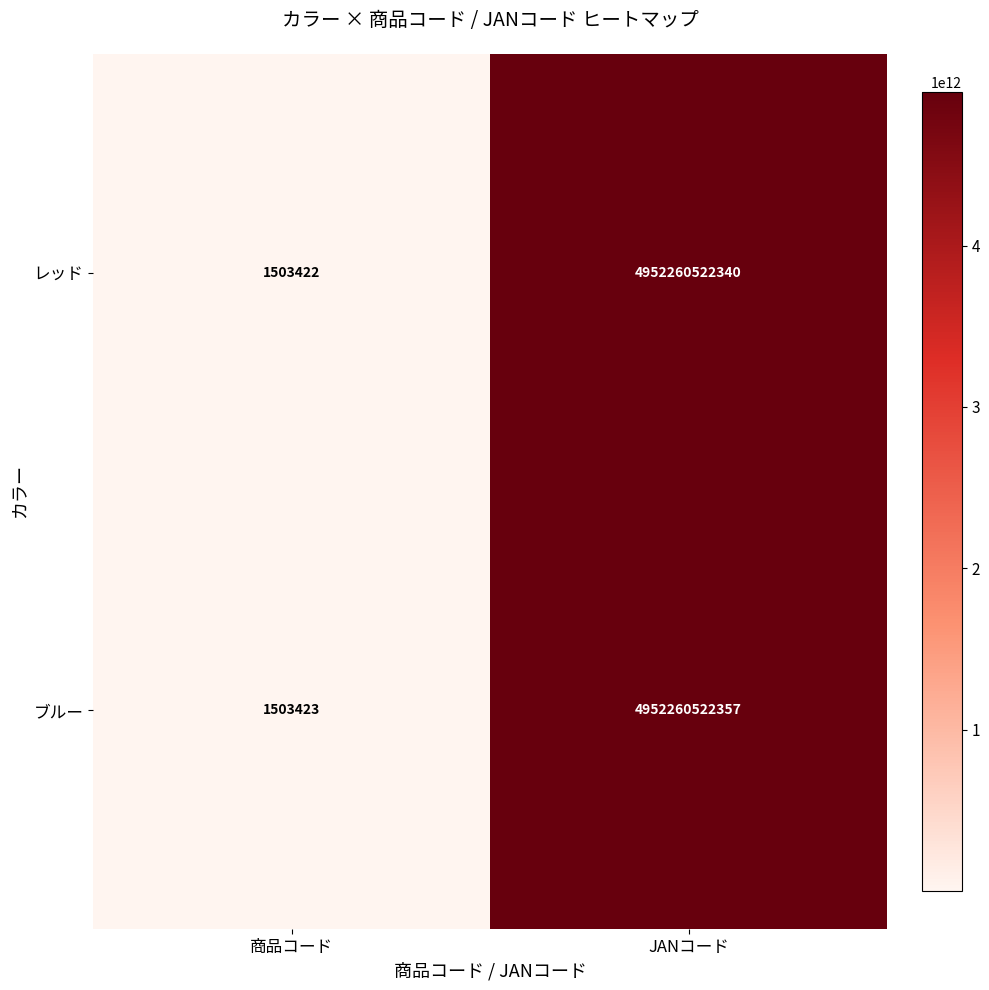

List the series in order of their overall mean, lowest first.

レッド, ブルー